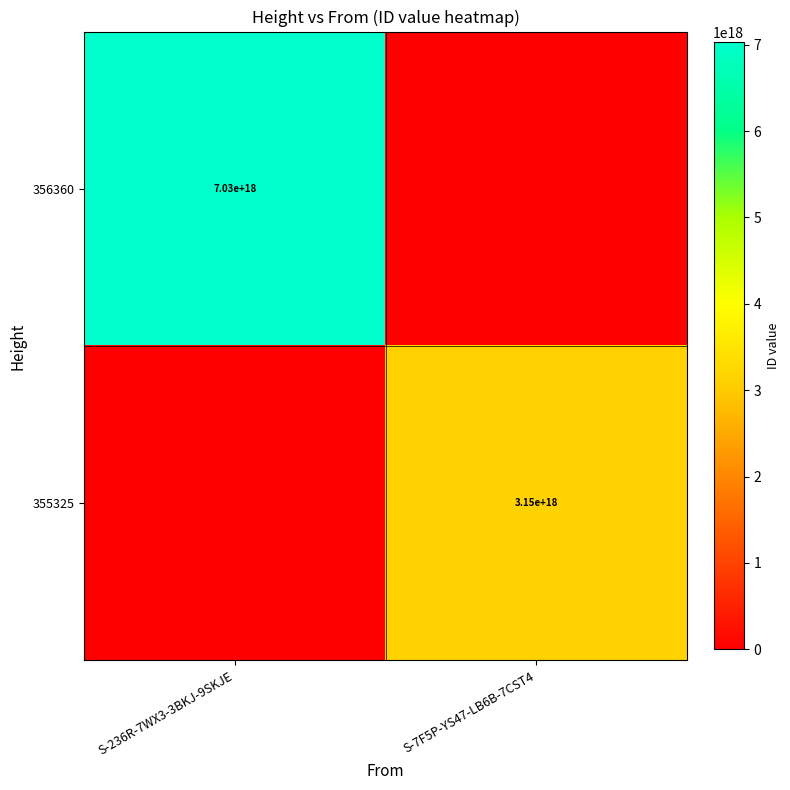

Which has a higher value, S-236R-7WX3-3BKJ-9SKJE or S-7F5P-YS47-LB6B-7CST4?

S-236R-7WX3-3BKJ-9SKJE